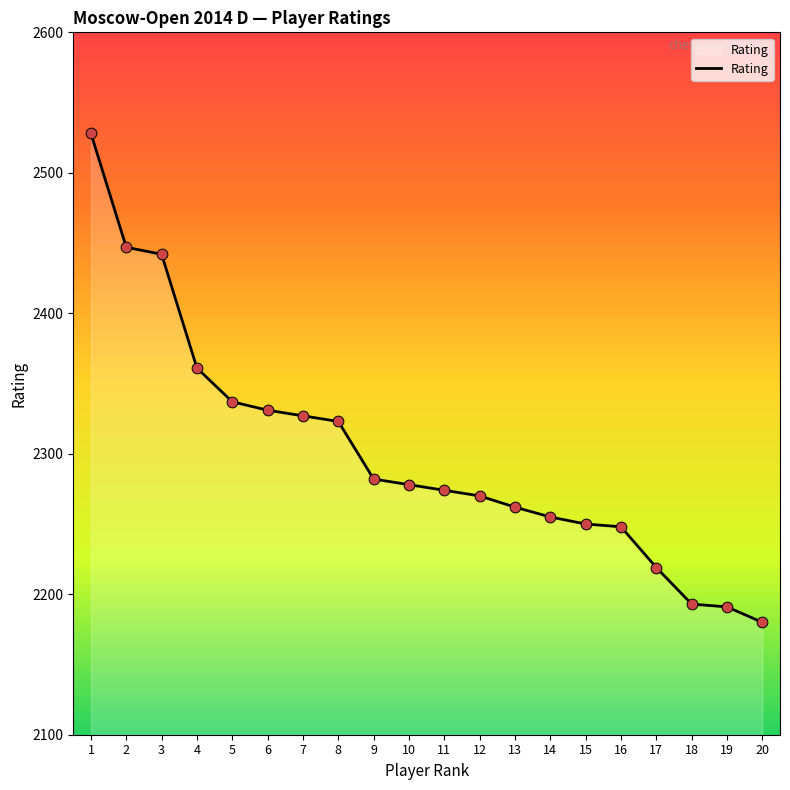

Between 19 and 14, which is larger?

14